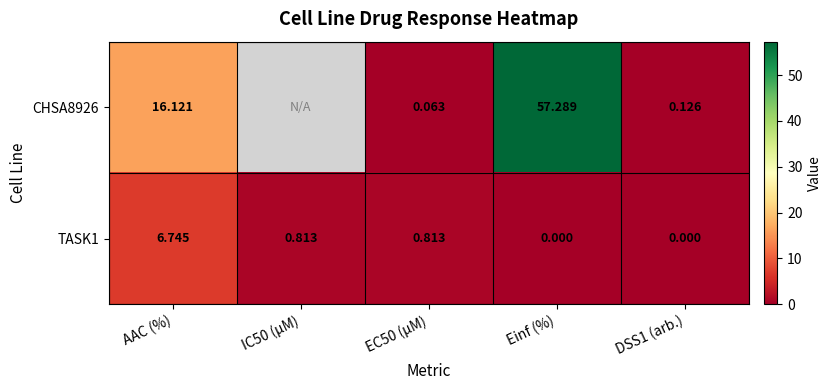

How many data points in TASK1 are above 0?

3